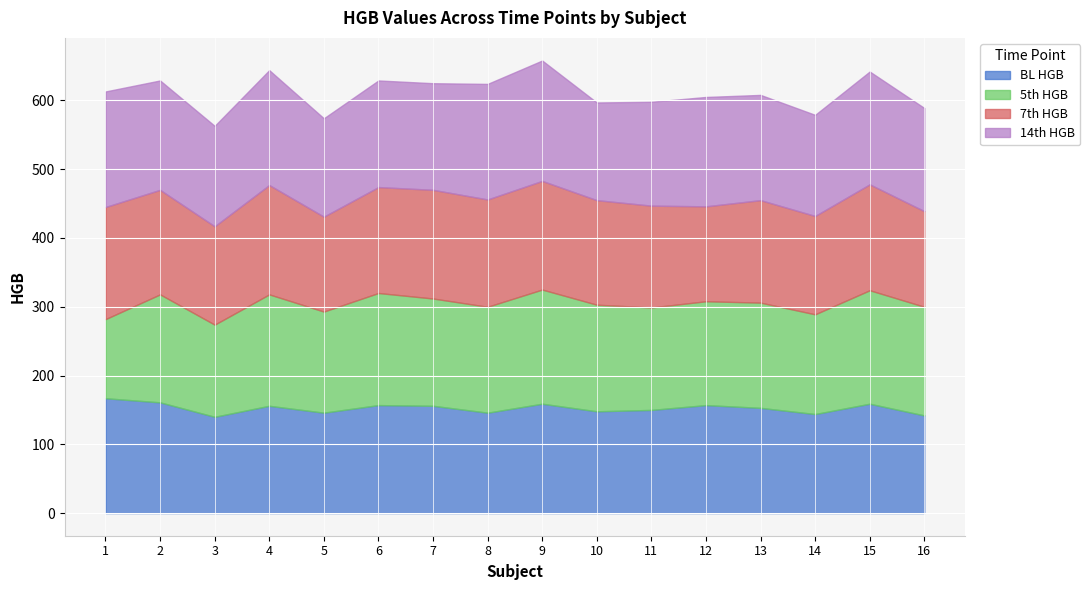

Where does the 14th HGB series first go above 155?

1